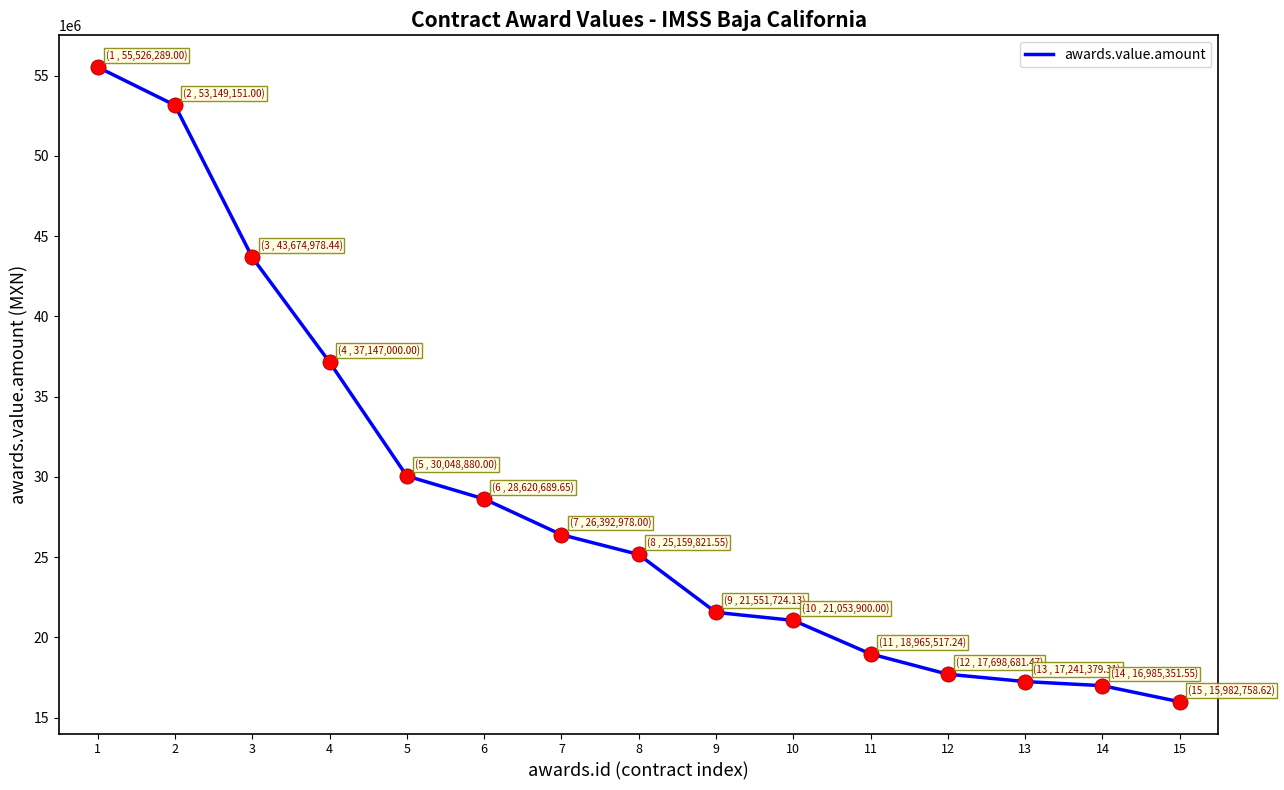

What is the change in value from 1 to 5?

-25477409.0